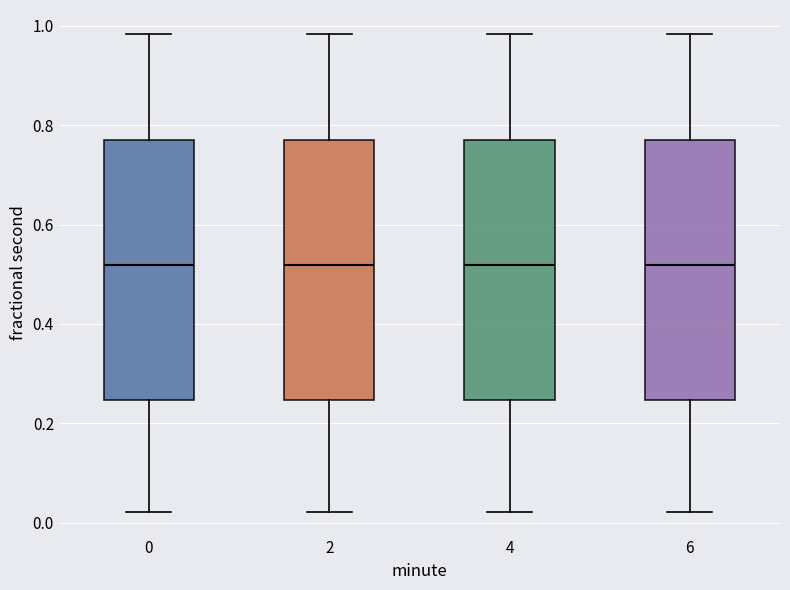

Reading left to right, read every box against the y-axis: the position of its median line, the range the box covers, and the ends of its whiskers. The values are not printed on the chart, so give them approximately, as read against the axis.

0: median 0.52, box 0.24 to 0.76, whiskers 0.02 to 0.98
2: median 0.52, box 0.24 to 0.76, whiskers 0.02 to 0.98
4: median 0.52, box 0.24 to 0.76, whiskers 0.02 to 0.98
6: median 0.52, box 0.24 to 0.76, whiskers 0.02 to 0.98